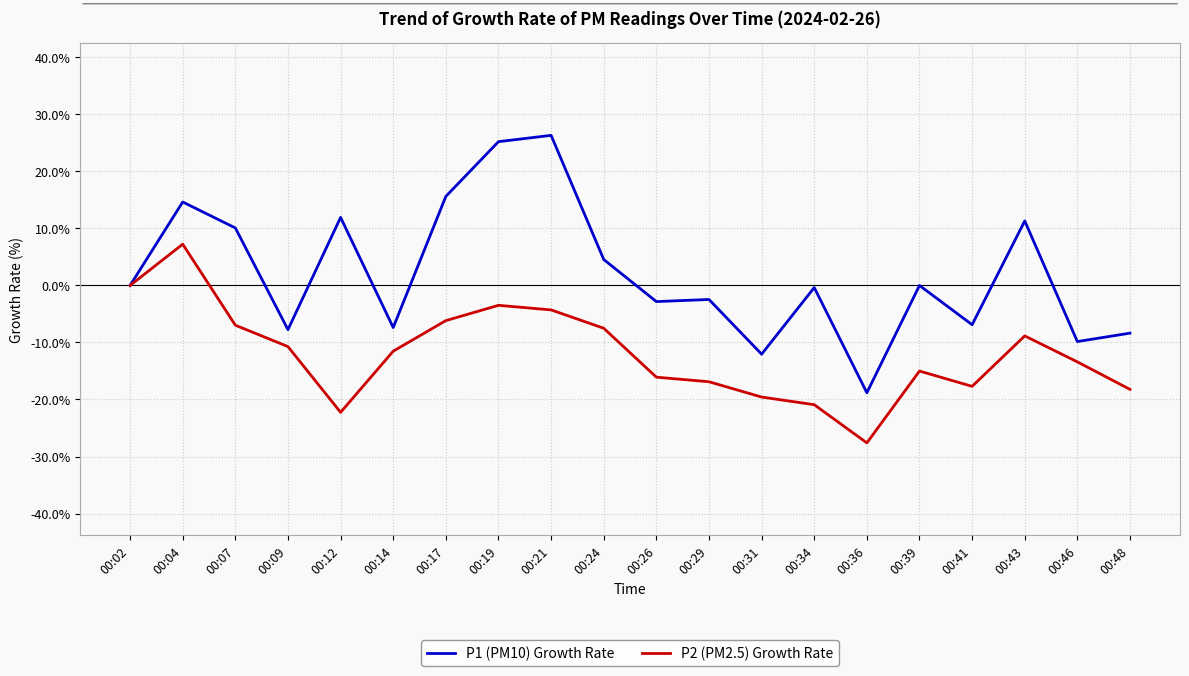

What is the spread (max minus min) of values at 00:48?

9.9